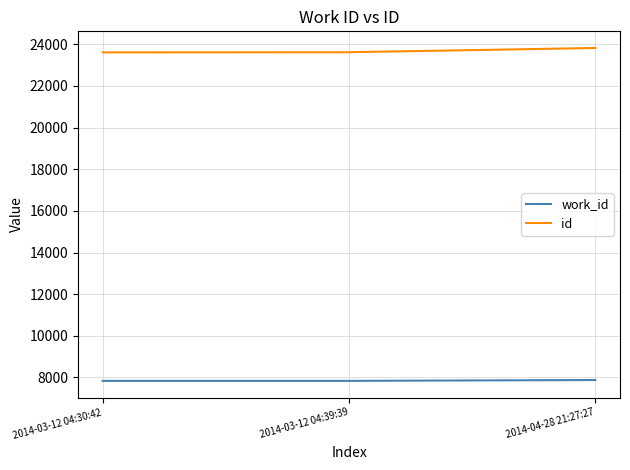

What is the smallest value displayed?

7836